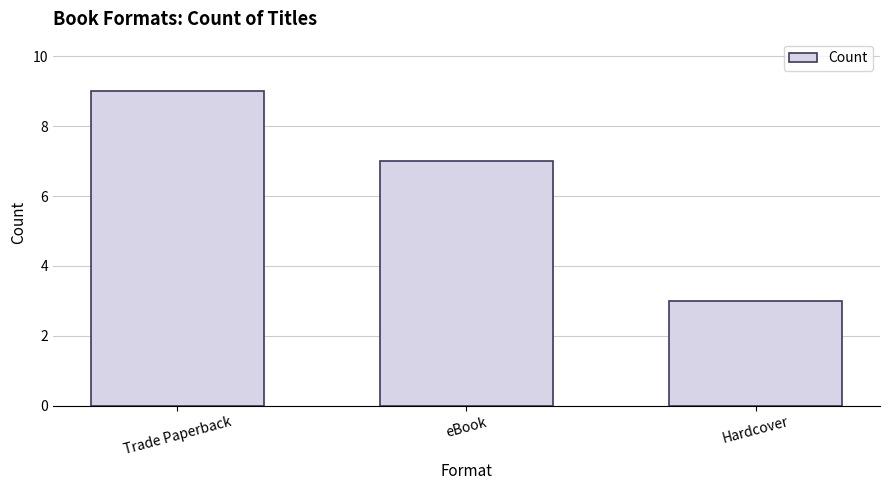

Which label corresponds to the largest value in the chart?

Trade Paperback